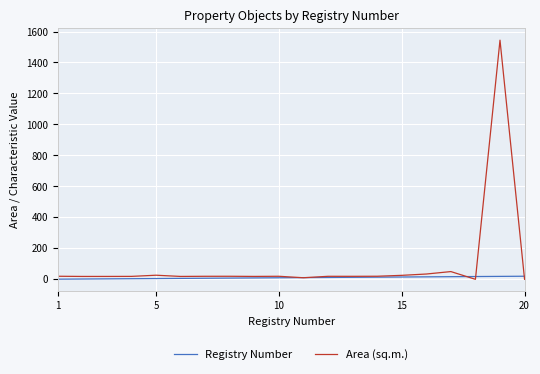

Which series has the largest total across all categories?

Area (sq.m.)